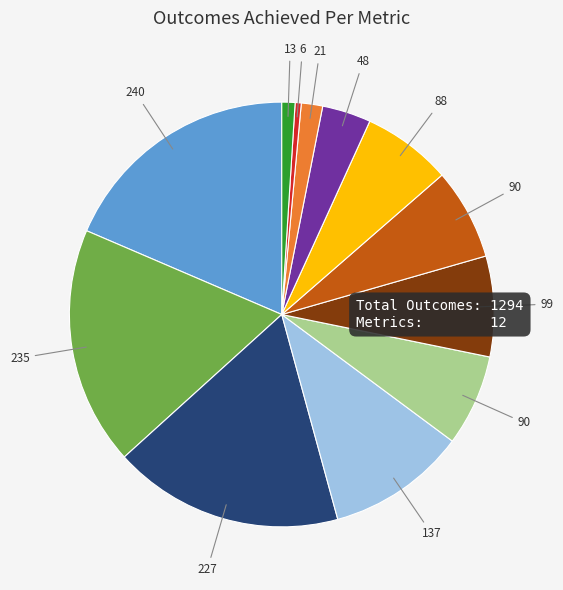

Is there a majority slice in this chart?

No